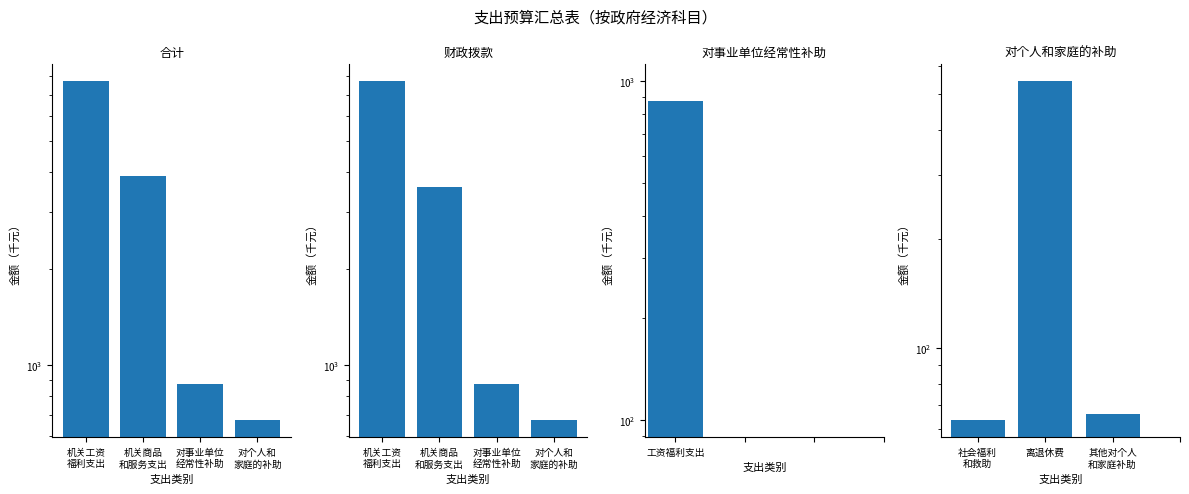

Between 对个人和
家庭的补助 and 机关工资
福利支出, which is larger?

机关工资
福利支出